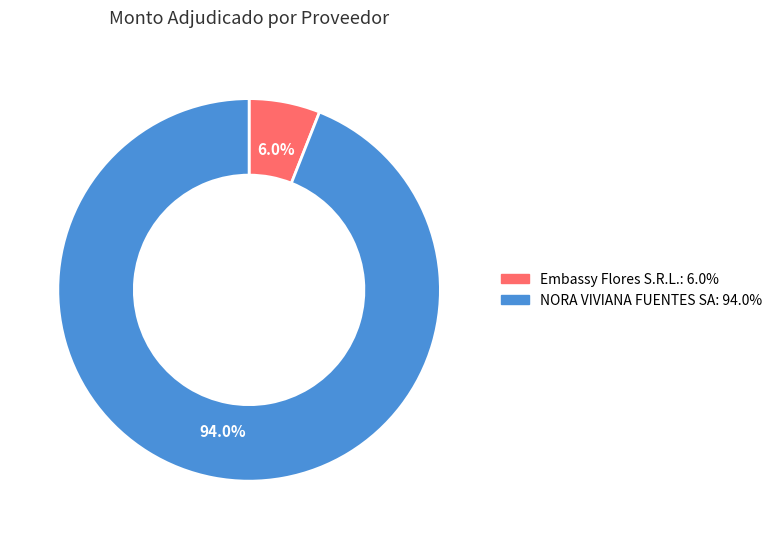

Combined, what portion of the pie is Embassy Flores S.R.L. and NORA VIVIANA FUENTES SA?

100.0%